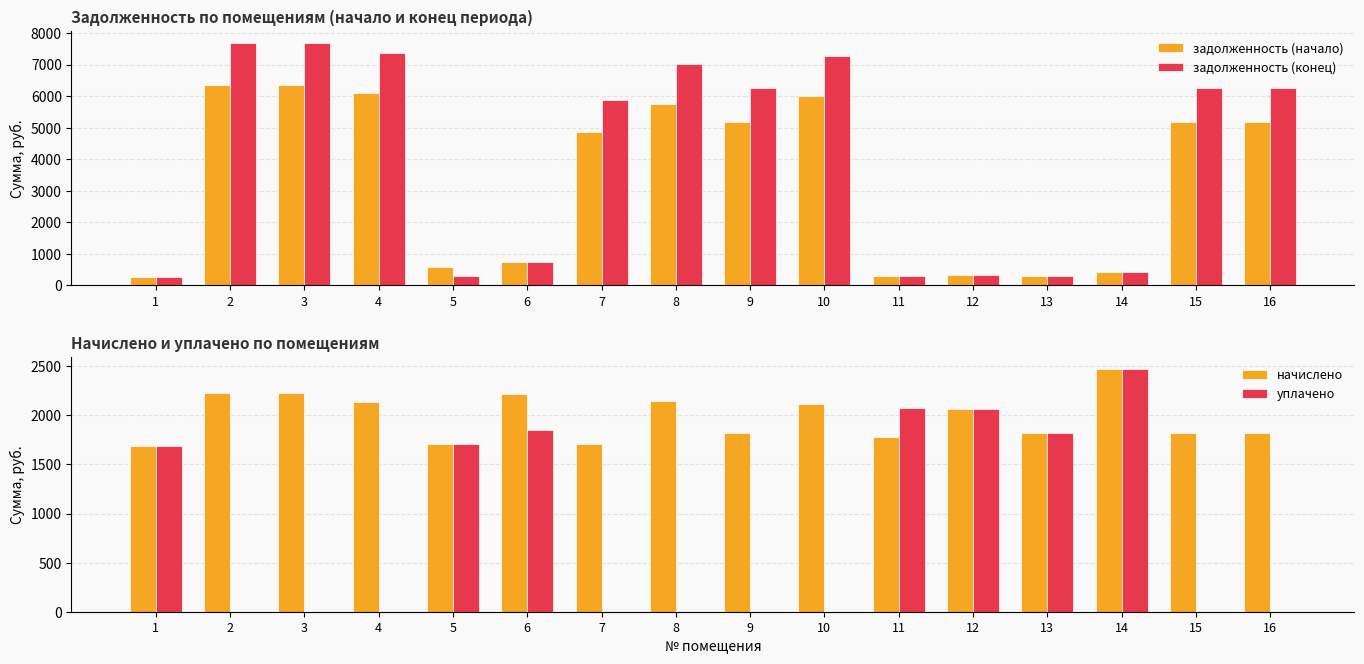

What is the value of the начислено bar at the 9th from the left?

1817.5